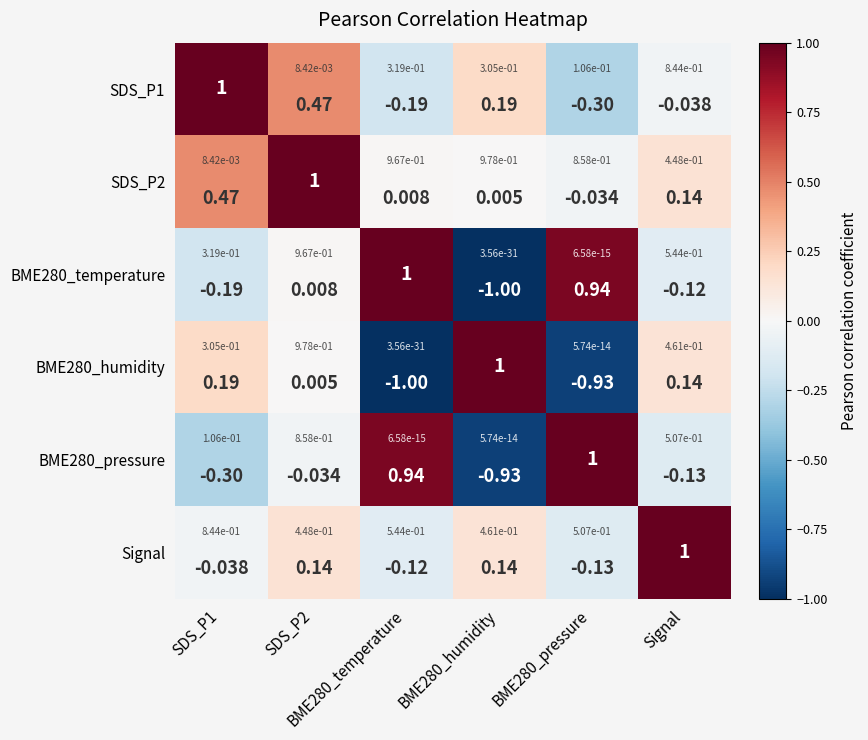

At which label does BME280_humidity first exceed 0?

SDS_P1